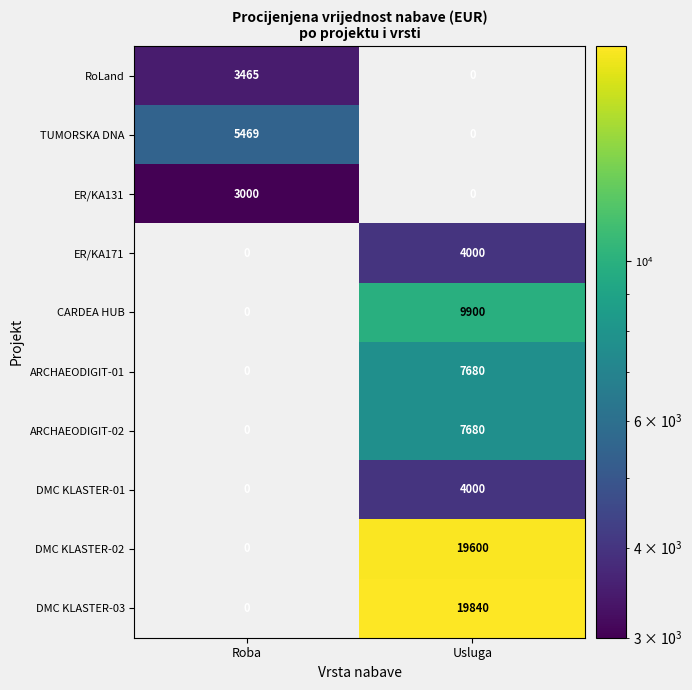

List the labels in order of DMC KLASTER-01 value, largest first.

Usluga, Roba